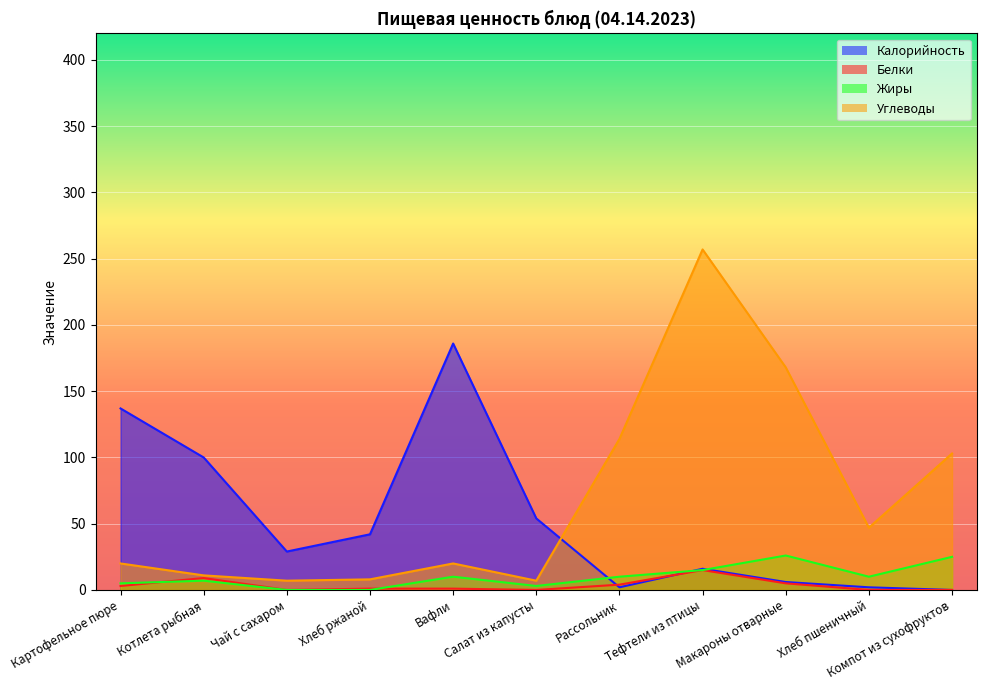

What is the sum of all Белки values?

38